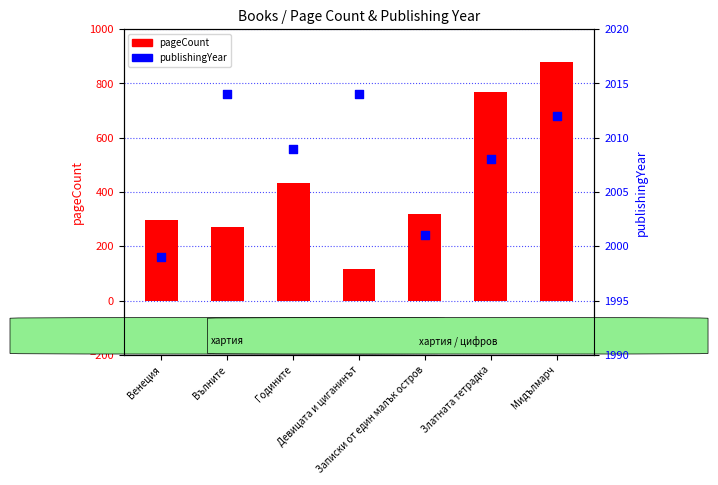

Which series contains the highest Y value?

publishingYear